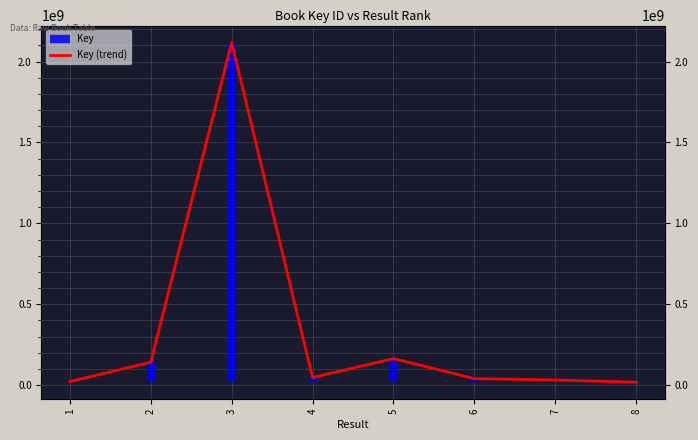

Where is the data nearest to the value 1067979734?

5